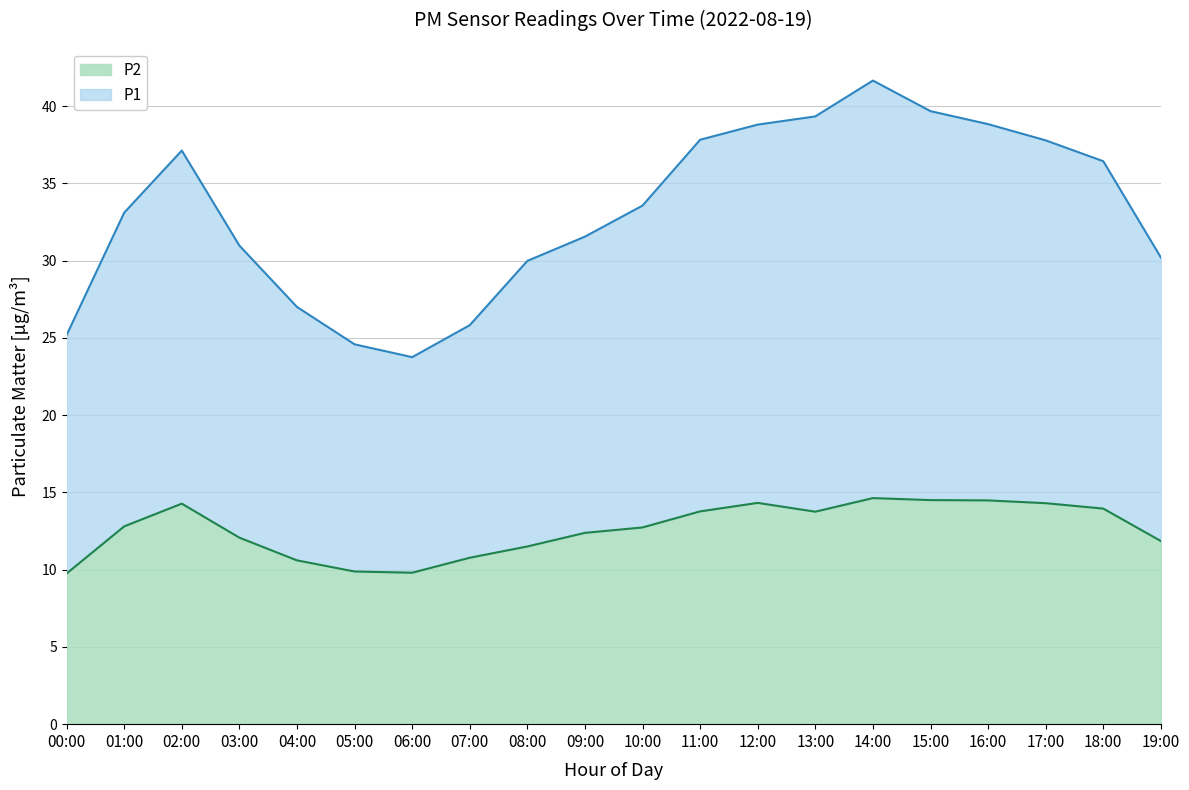

At which category does P2 reach its first local valley?

06:00